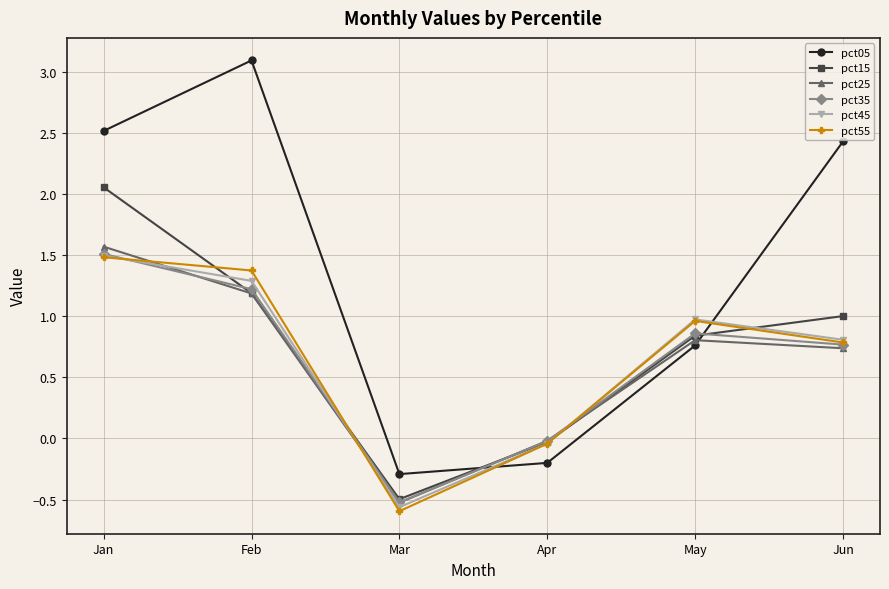

What is the total value across all series at Apr?

-0.4